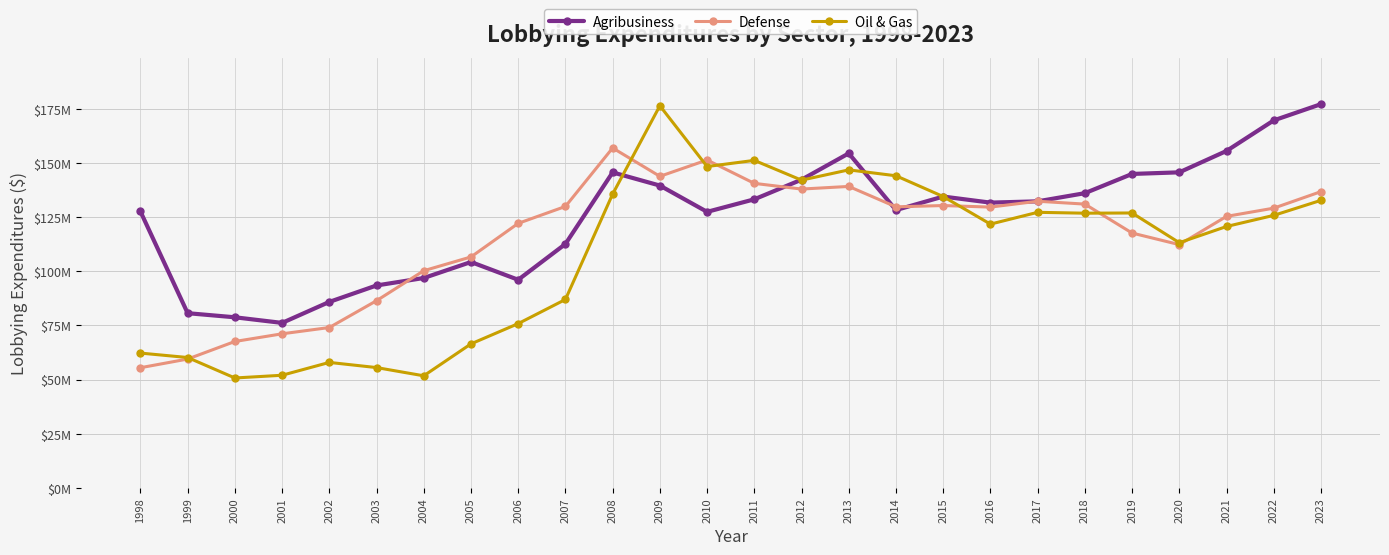

Where is the first local minimum for Defense?

2009